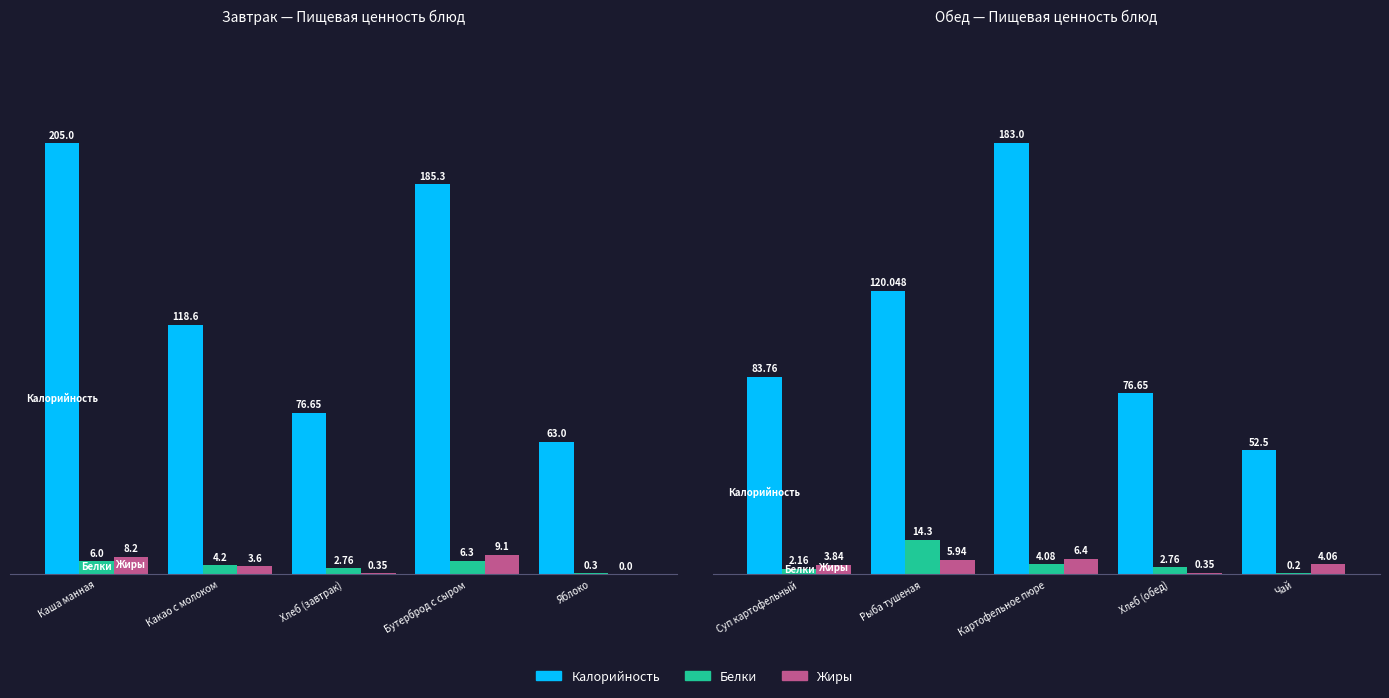

What is the label of the 4th bar from the left?

Хлеб (обед)